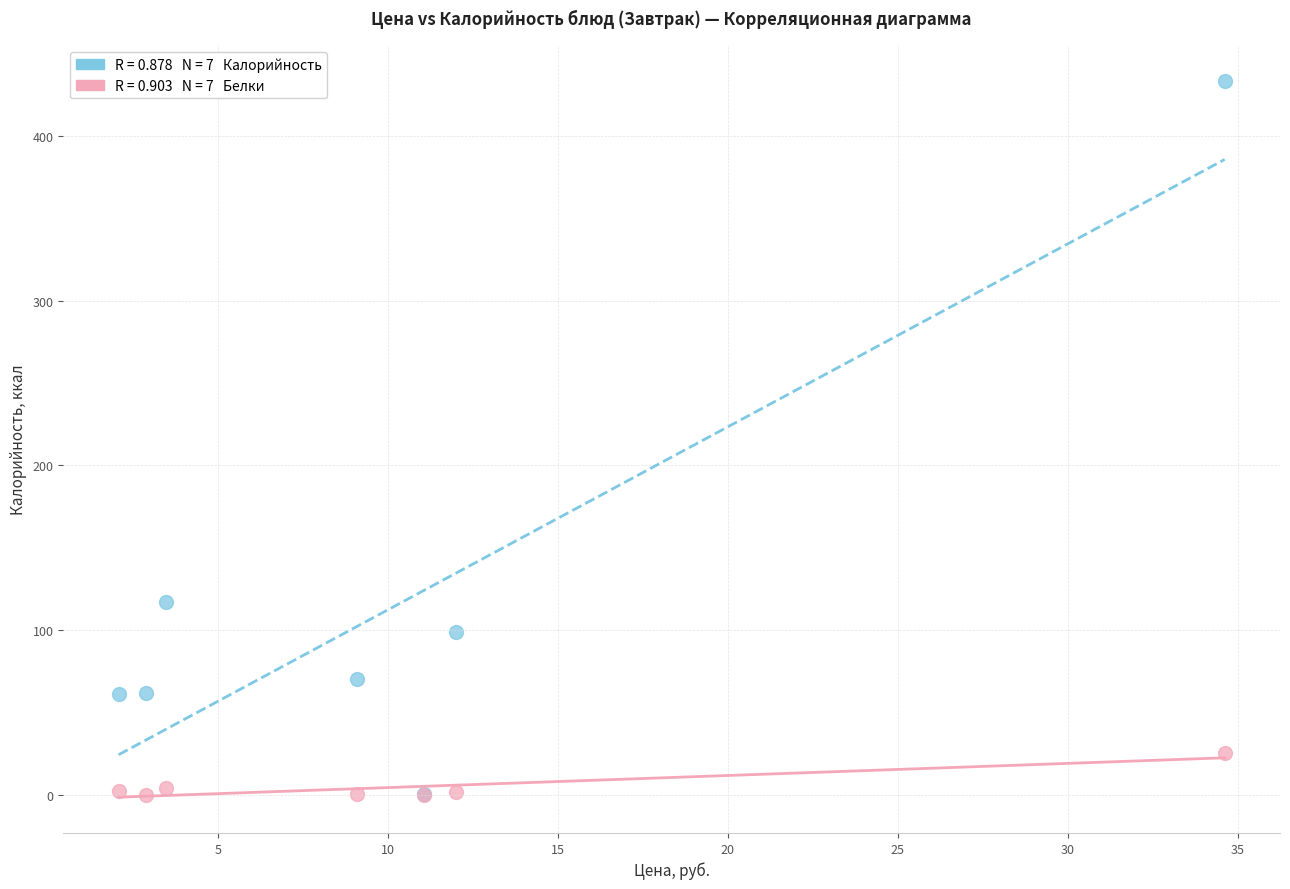

Across all series, what Y value is closest to 216?

116.9